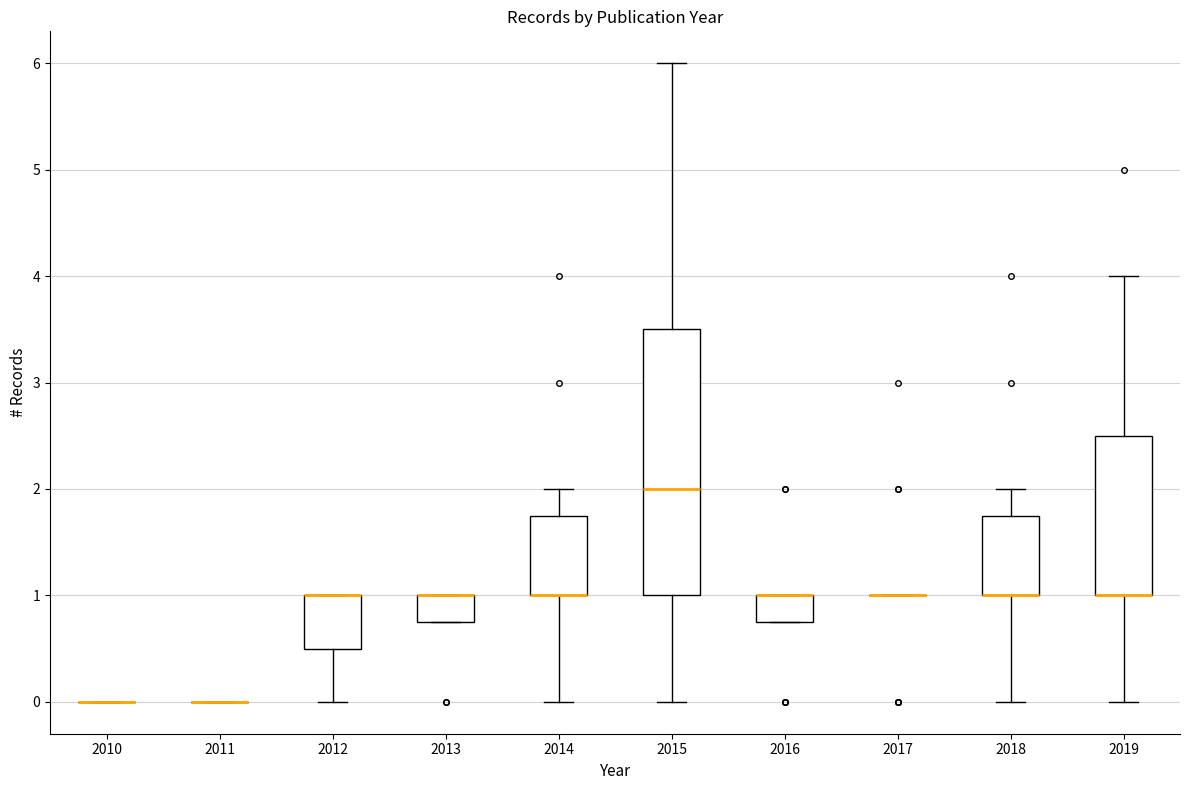

Which box is the tallest, from its lower edge to its upper edge?

2015